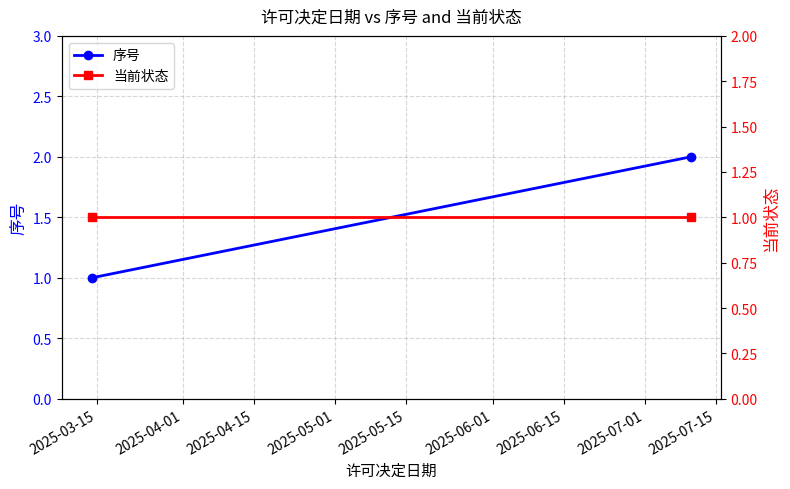

Is the value of 序号 at 2025-03-15 greater than the value of 当前状态 at 2025-03-15?

No